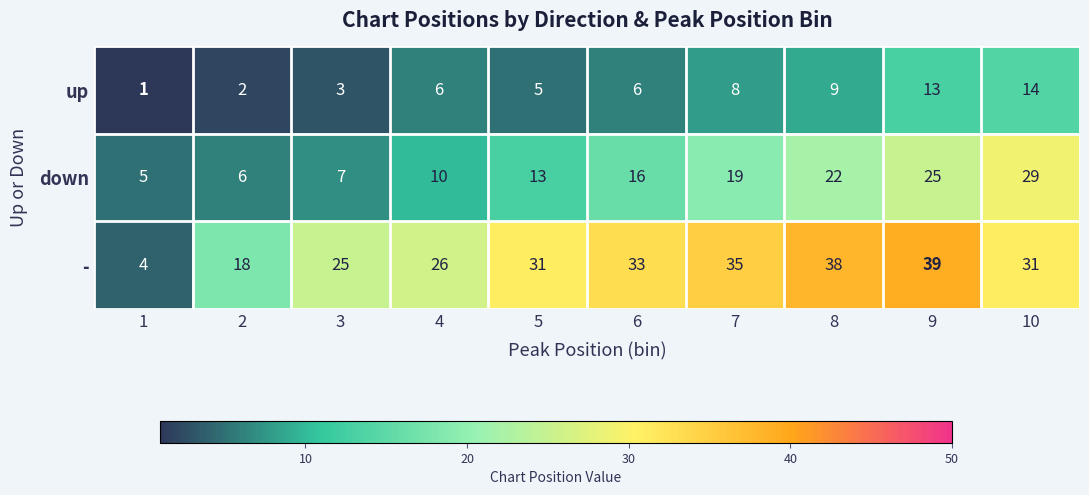

Which series has the largest range (max minus min)?

-